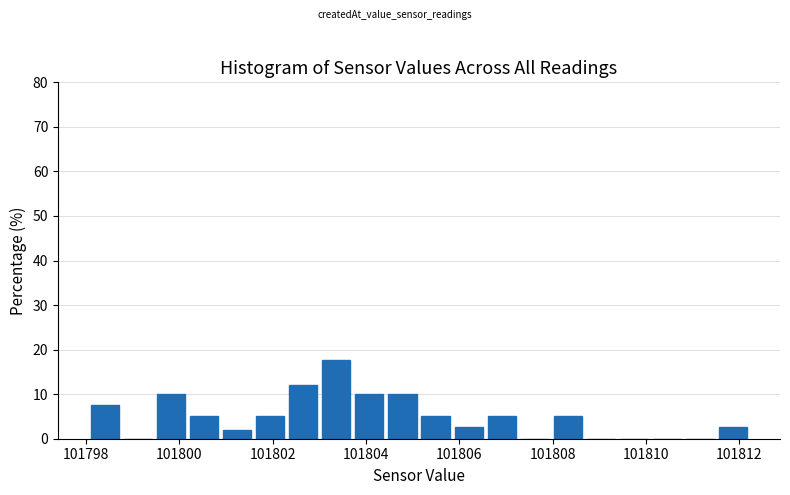

Around what value on the x-axis is the tallest bar? Give the approximate position of its centre, as read against the axis.

101803.4